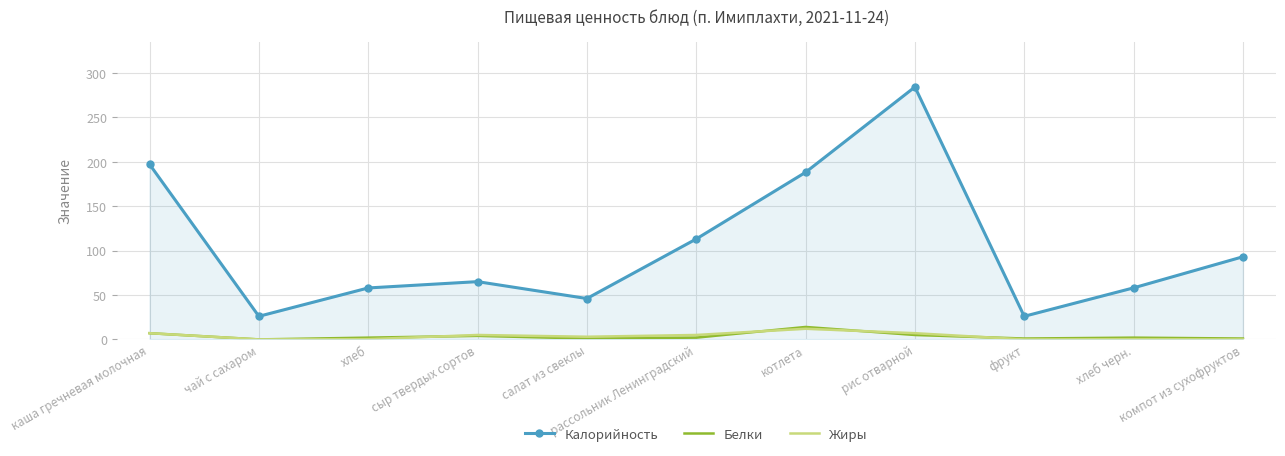

What are all the series names shown in the legend?

Калорийность, Белки, Жиры